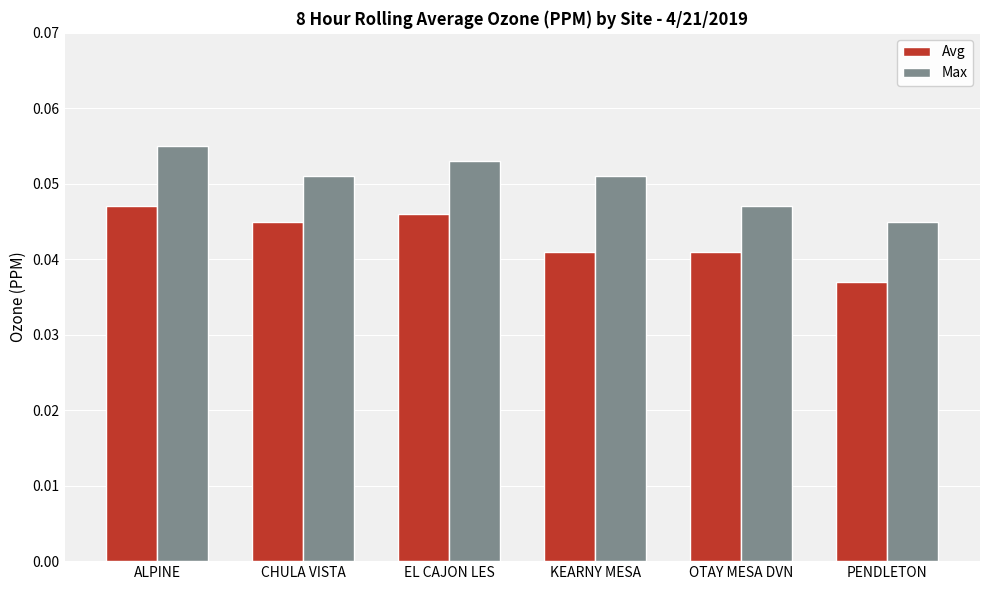

Which series changed the most between CHULA VISTA and PENDLETON?

Avg